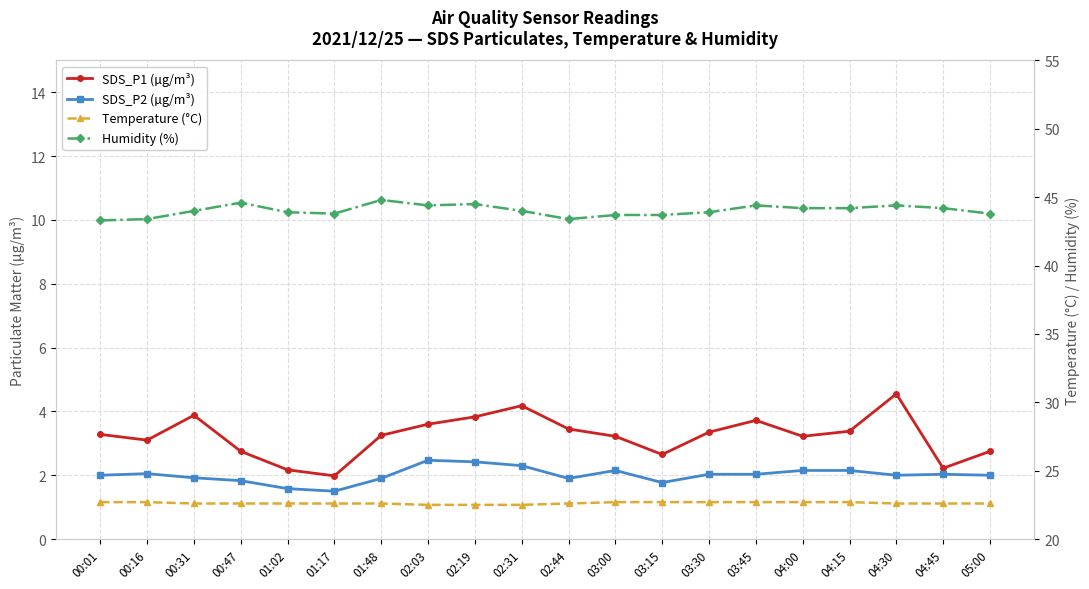

List the series in order of their peak value, lowest first.

SDS_P2 (µg/m³), SDS_P1 (µg/m³), Temperature (°C), Humidity (%)